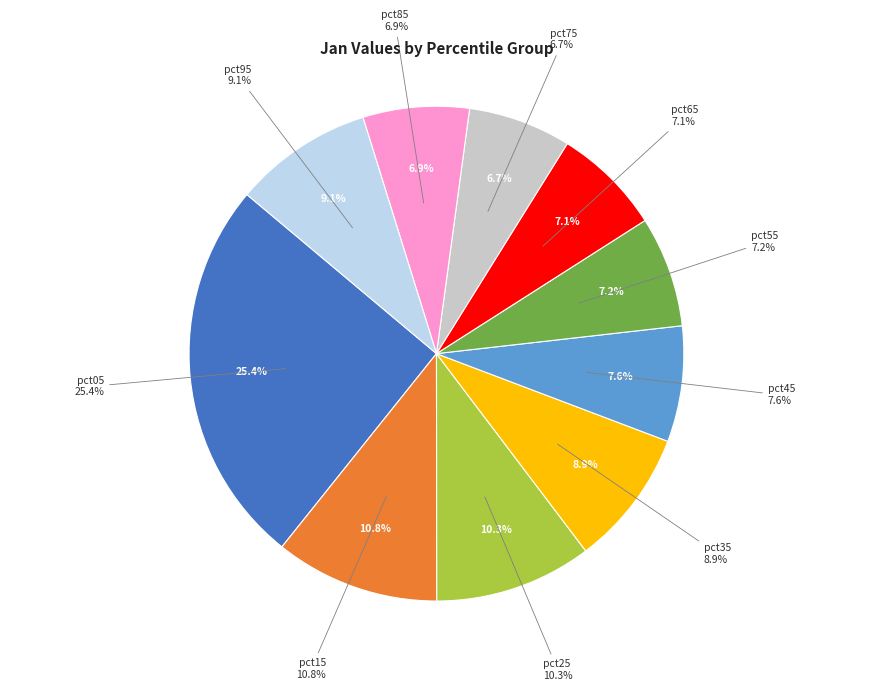

Is pct75 the majority of the pie?

No